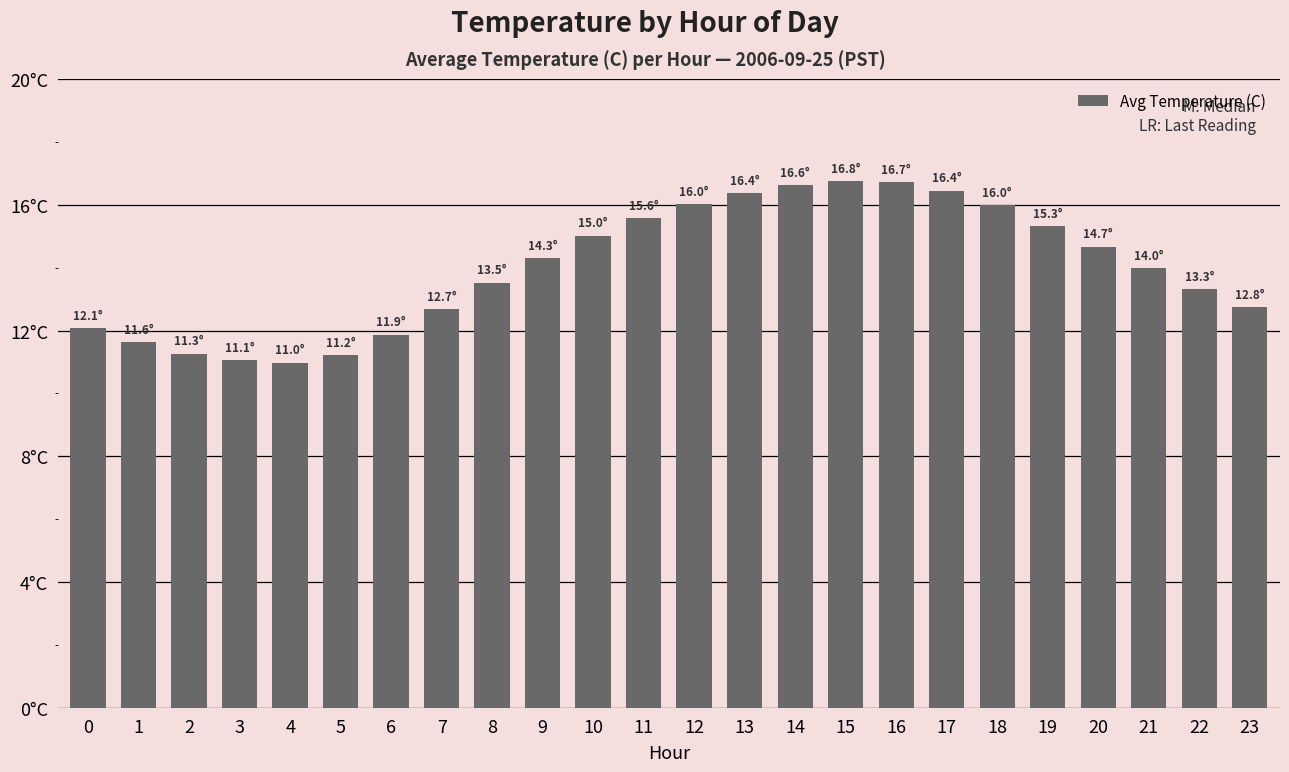

At which label does the data first exceed 14?

9